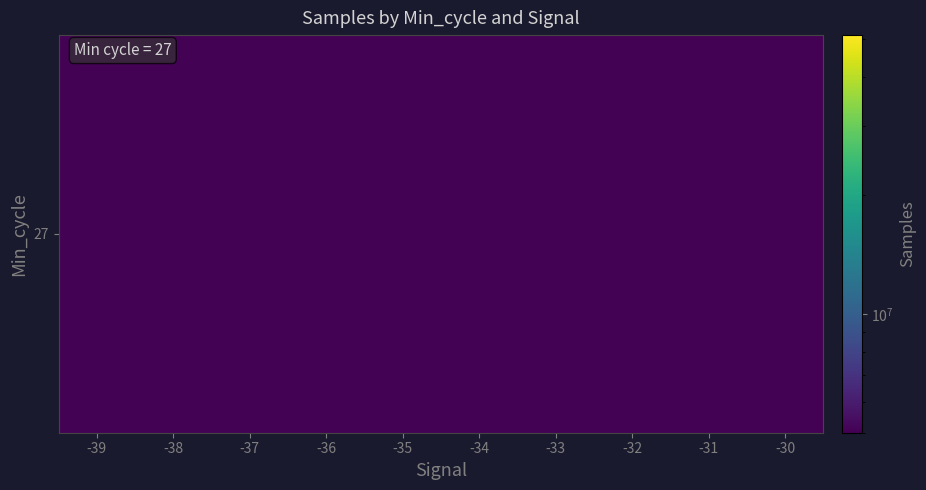

How many values are below 5063219?

5